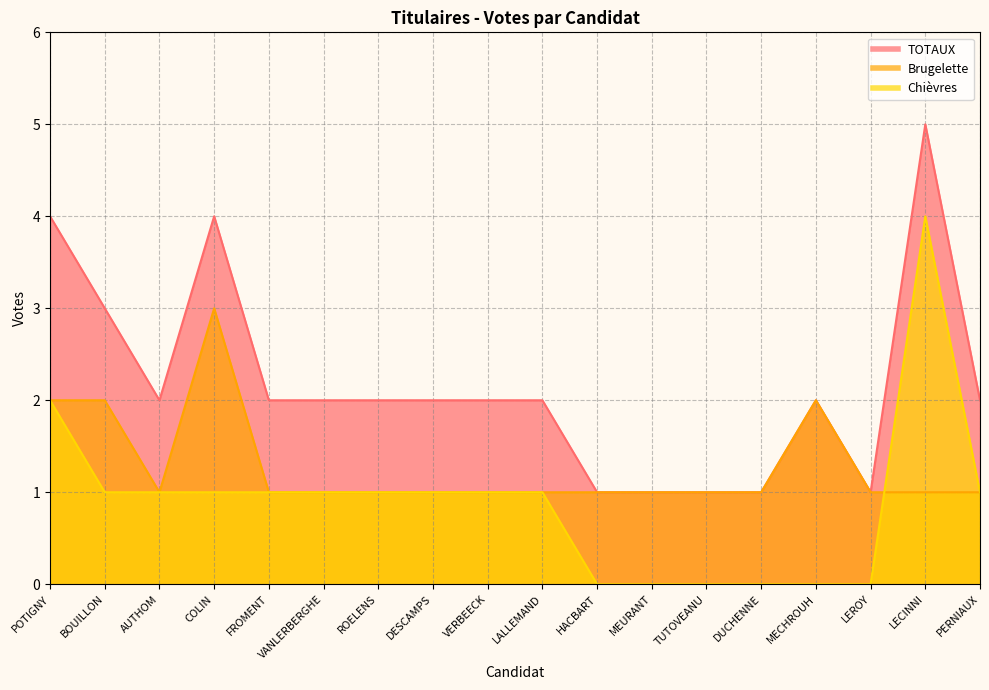

What is the difference between the second highest and second lowest values in the Chièvres series?

2